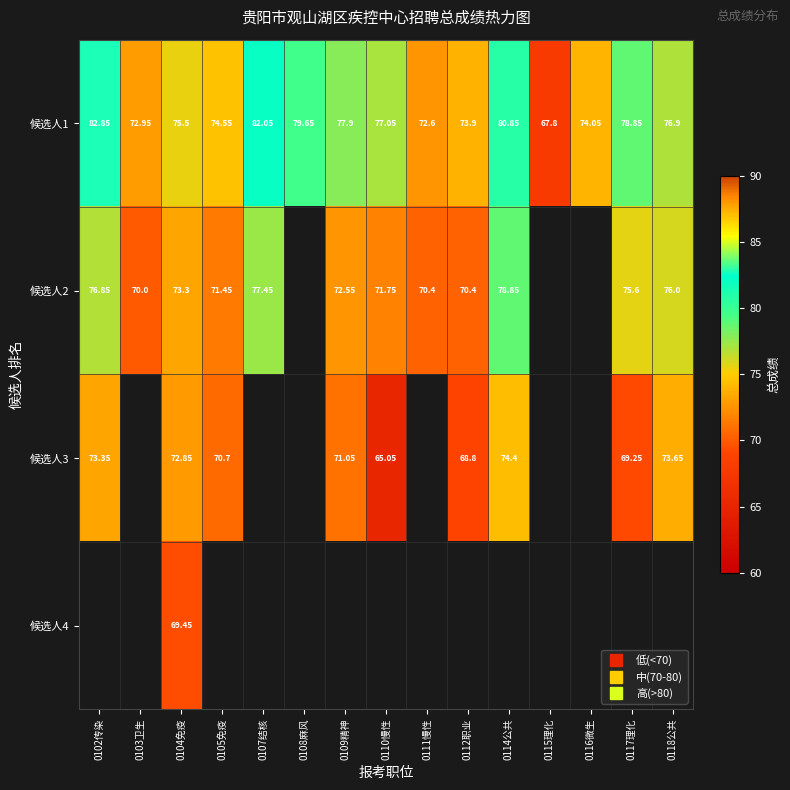

How many positive values does the 候选人4 series have?

1